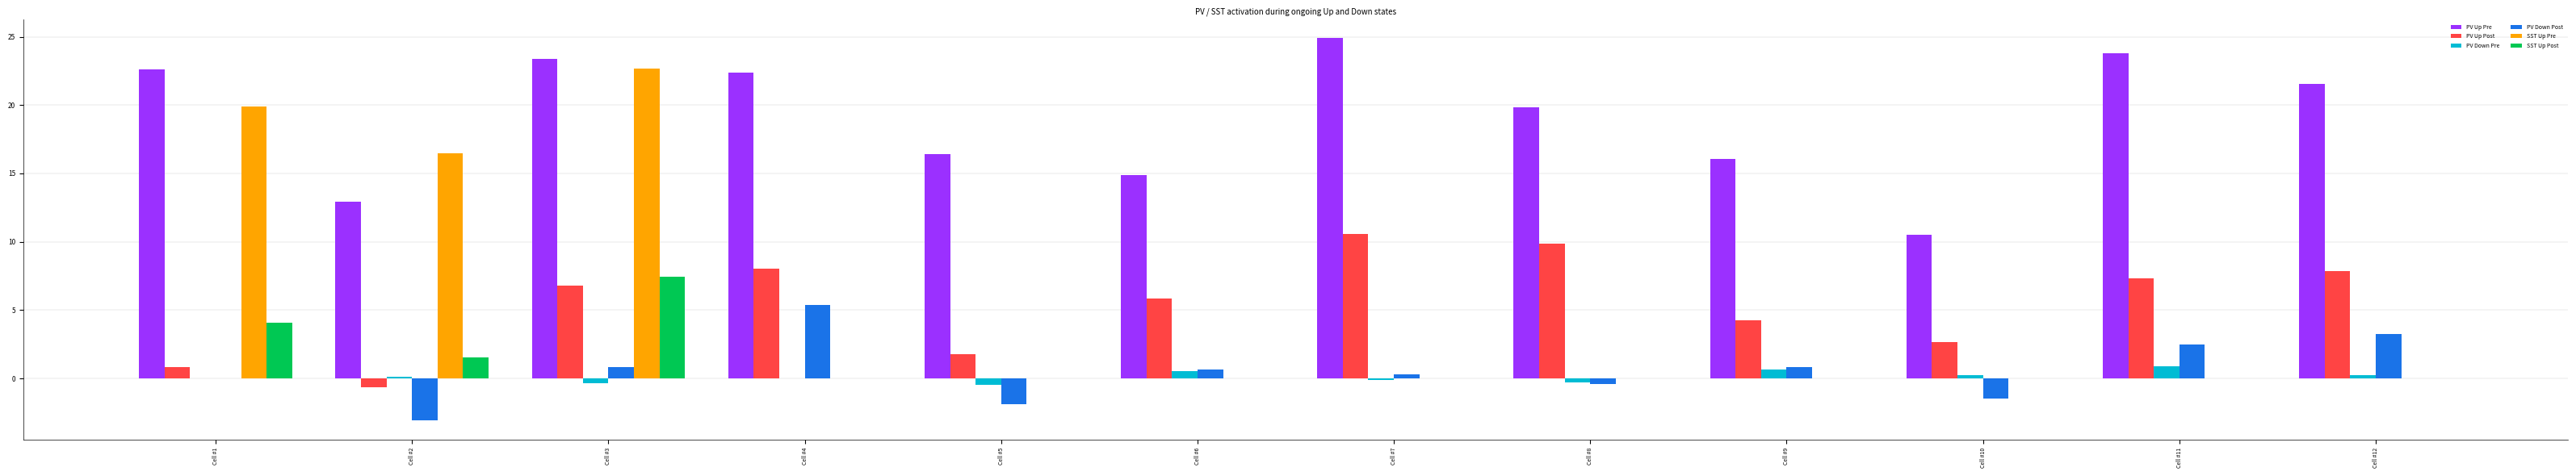

Is the value of SST Up Pre at Cell #5 greater than the value of SST Up Post at Cell #2?

No